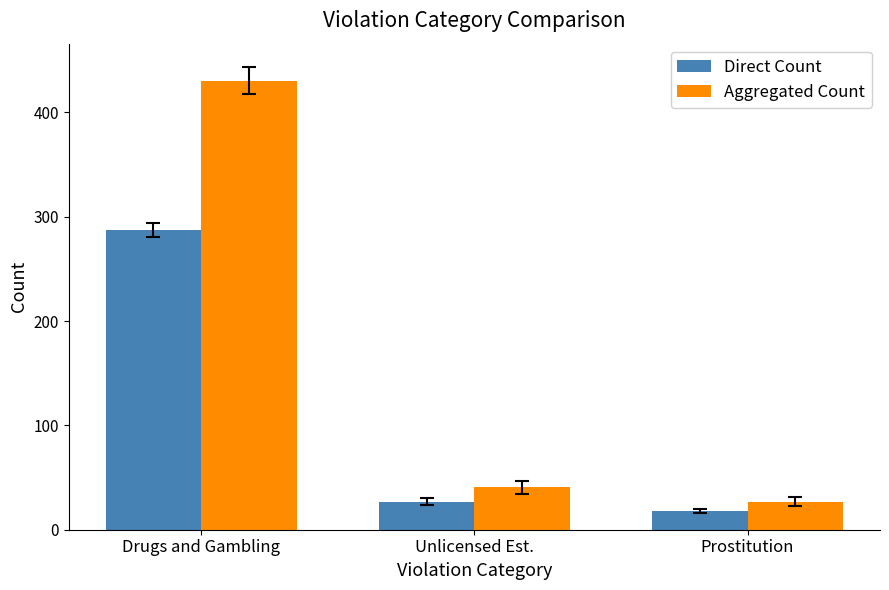

What is the spread (max minus min) of values at Unlicensed Est.?

13.5